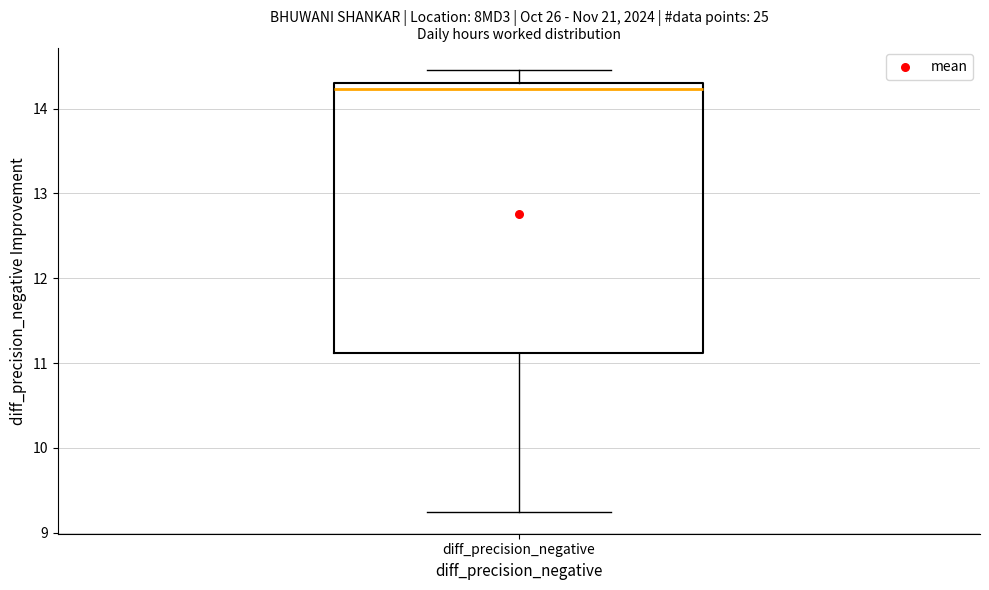

Read this box plot against the y-axis: the position of the median line, the range covered by the box, and the ends of both whiskers. The values are not printed on the chart, so give them approximately, as read against the axis.

median 14.2, box 11.1 to 14.3, whiskers 9.3 to 14.5